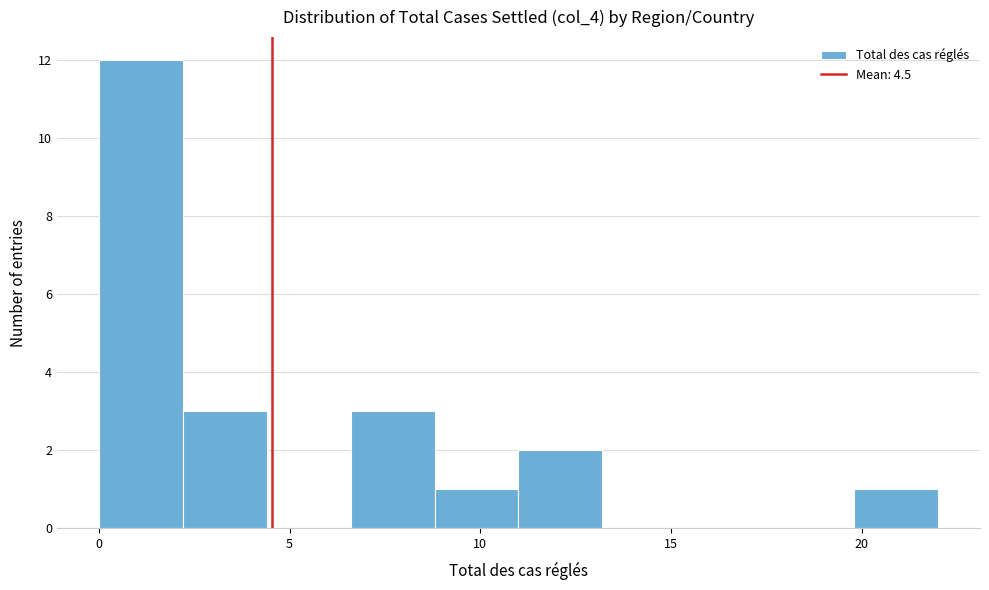

How tall is the bar that spans 0.0 to 2.2 on the x-axis? Neither the bar edges nor the heights are printed on the chart, so give them approximately, as read against the axes.

12